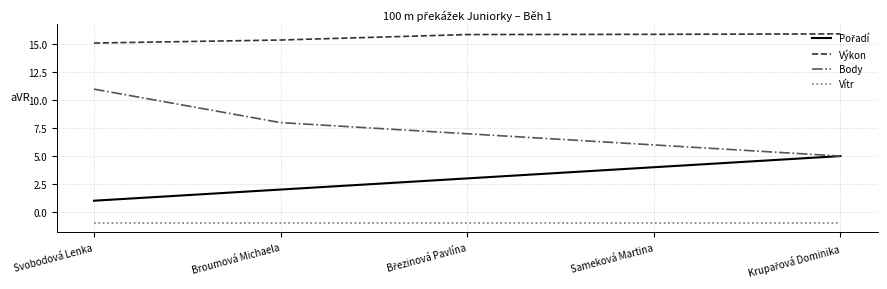

How many lines are shown in the chart?

4